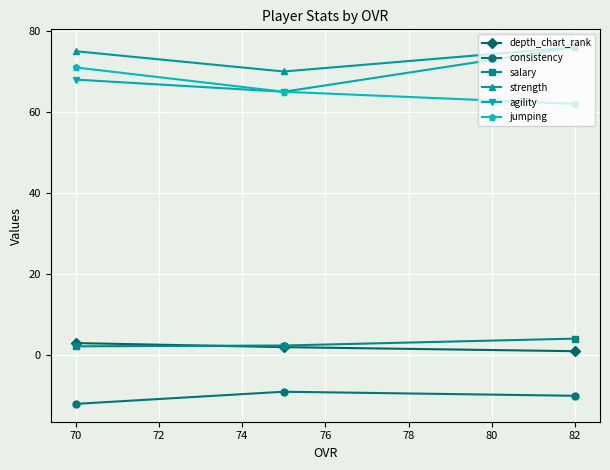

What is the difference between the highest and lowest values at 82?

86.0